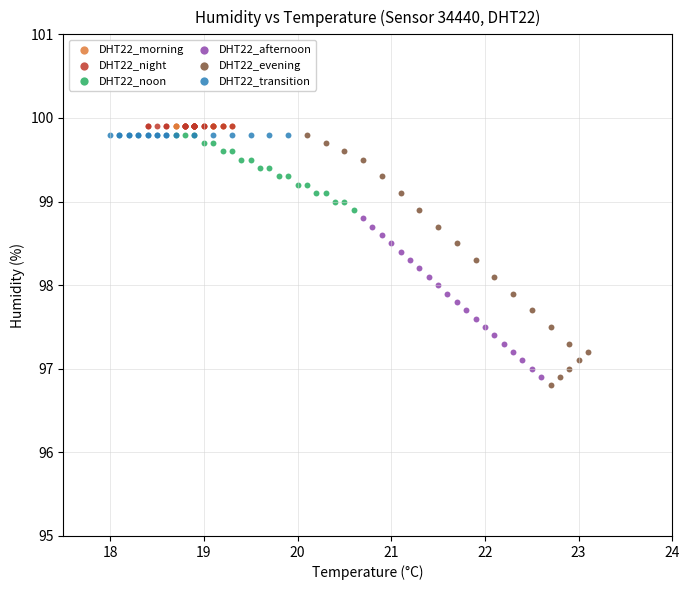

What are all the series names shown in the legend?

DHT22_morning, DHT22_night, DHT22_noon, DHT22_afternoon, DHT22_evening, DHT22_transition